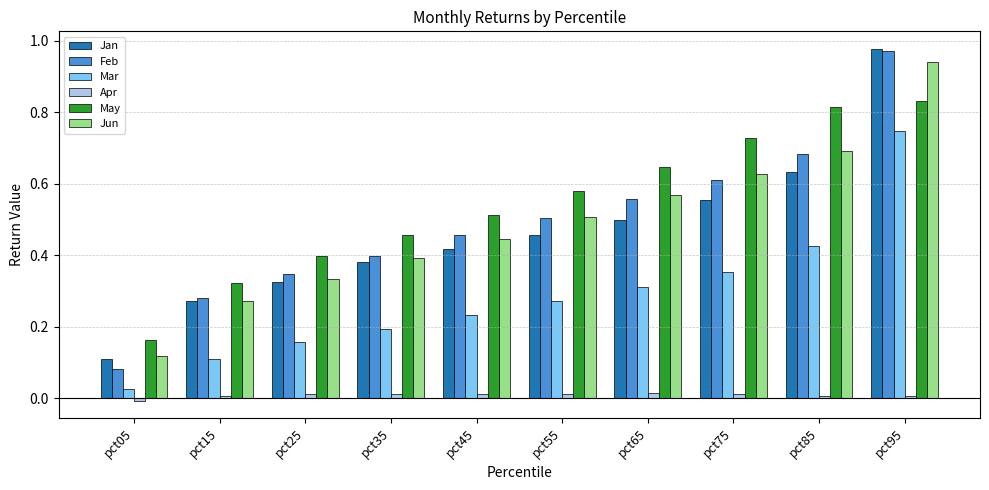

What is the sum of the May values at pct35 and pct85?

1.3